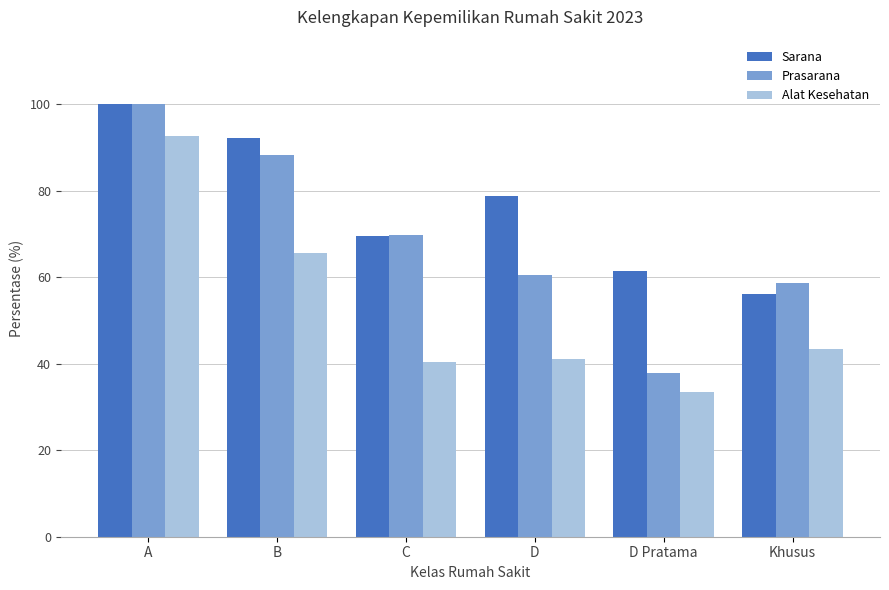

Reading right to left, what are all the values shown in this chart?

Sarana: Khusus=56.2	D Pratama=61.6	D=78.8	C=69.7	B=92.3	A=100.0
Prasarana: Khusus=58.7	D Pratama=38.0	D=60.5	C=69.8	B=88.4	A=100.0
Alat Kesehatan: Khusus=43.3	D Pratama=33.4	D=41.2	C=40.5	B=65.7	A=92.8